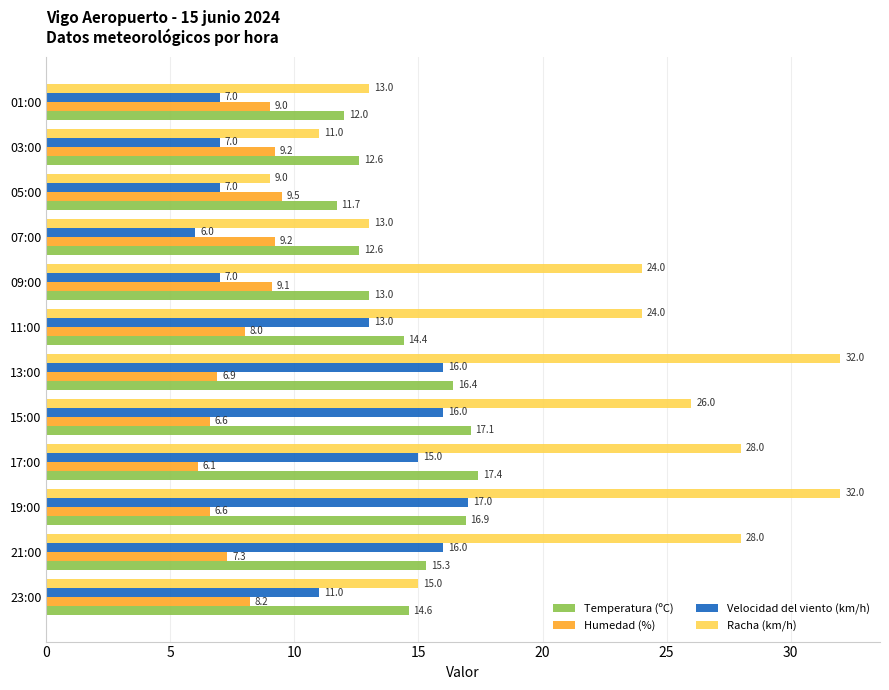

What is the spread (max minus min) of values at 07:00?

7.0